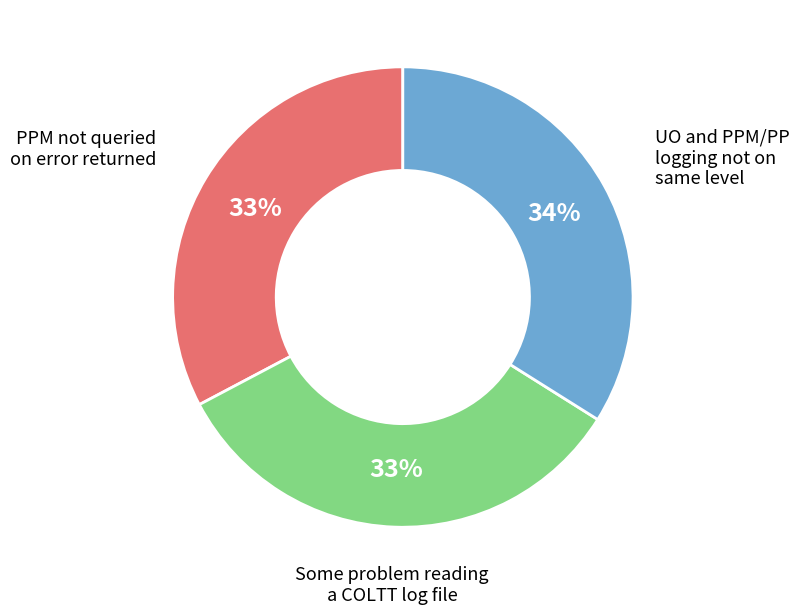

Does any single category account for the majority?

No